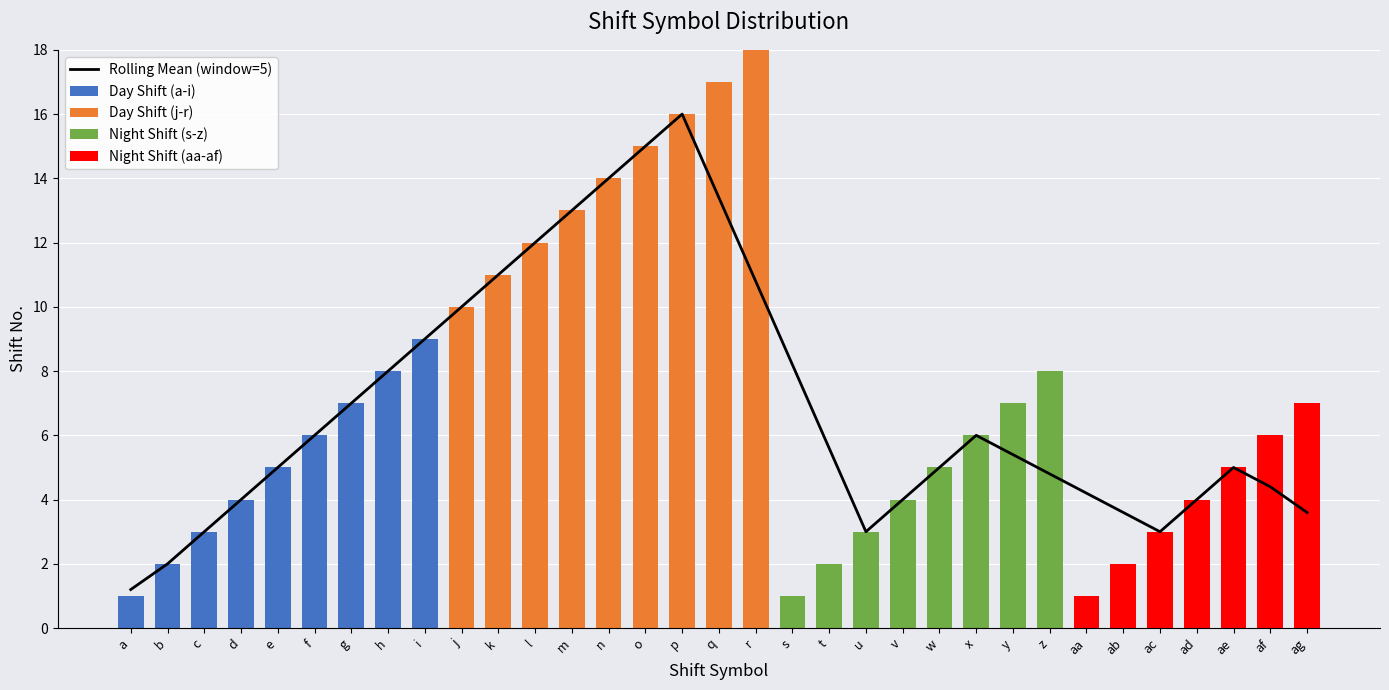

Reading left to right, transcribe all the data shown in this chart.

Rolling Mean (window=5): 1.2	2.0	3.0	4.0	5.0	6.0	7.0	8.0	9.0	10.0	11.0	12.0	13.0	14.0	15.0	16.0	13.4	10.8	8.2	5.6	3.0	4.0	5.0	6.0	5.4	4.8	4.2	3.6	3.0	4.0	5.0	4.4	3.6
Day Shift (a-i): 1.0	2.0	3.0	4.0	5.0	6.0	7.0	8.0	9.0	0.0	0.0	0.0	0.0	0.0	0.0	0.0	0.0	0.0	0.0	0.0	0.0	0.0	0.0	0.0	0.0	0.0	0.0	0.0	0.0	0.0	0.0	0.0	0.0
Day Shift (j-r): 0.0	0.0	0.0	0.0	0.0	0.0	0.0	0.0	0.0	10.0	11.0	12.0	13.0	14.0	15.0	16.0	17.0	18.0	0.0	0.0	0.0	0.0	0.0	0.0	0.0	0.0	0.0	0.0	0.0	0.0	0.0	0.0	0.0
Night Shift (s-z): 0.0	0.0	0.0	0.0	0.0	0.0	0.0	0.0	0.0	0.0	0.0	0.0	0.0	0.0	0.0	0.0	0.0	0.0	1.0	2.0	3.0	4.0	5.0	6.0	7.0	8.0	0.0	0.0	0.0	0.0	0.0	0.0	0.0
Night Shift (aa-af): 0.0	0.0	0.0	0.0	0.0	0.0	0.0	0.0	0.0	0.0	0.0	0.0	0.0	0.0	0.0	0.0	0.0	0.0	0.0	0.0	0.0	0.0	0.0	0.0	0.0	0.0	1.0	2.0	3.0	4.0	5.0	6.0	7.0